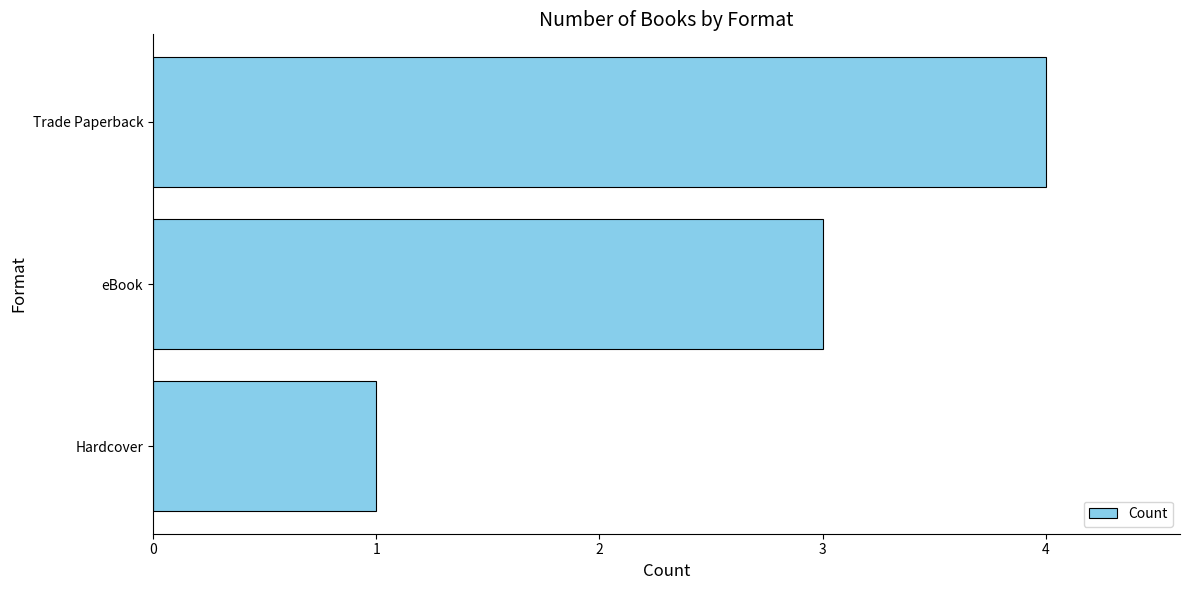

How many distinct data groups are displayed?

1